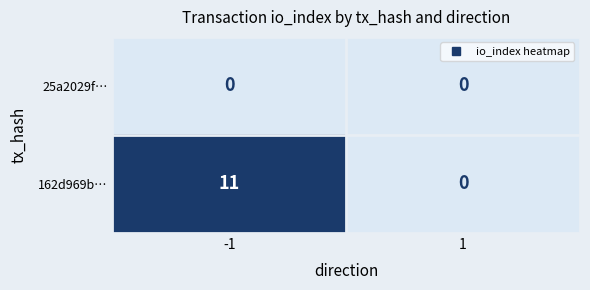

How many categories are shown in the chart?

2